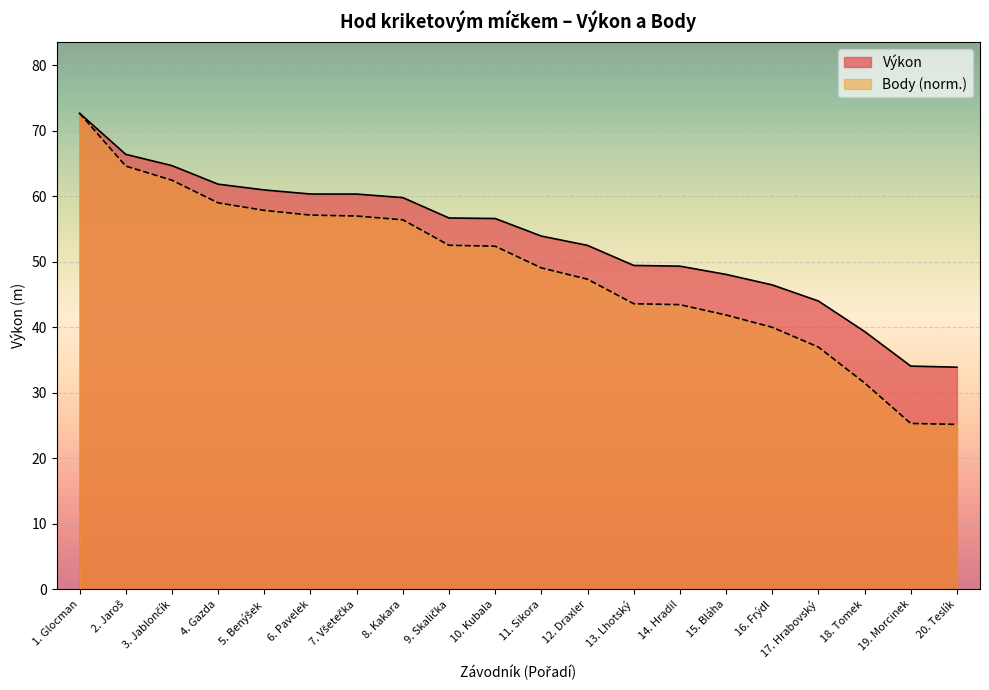

List the series in order of their overall mean, lowest first.

Body (norm.), Výkon